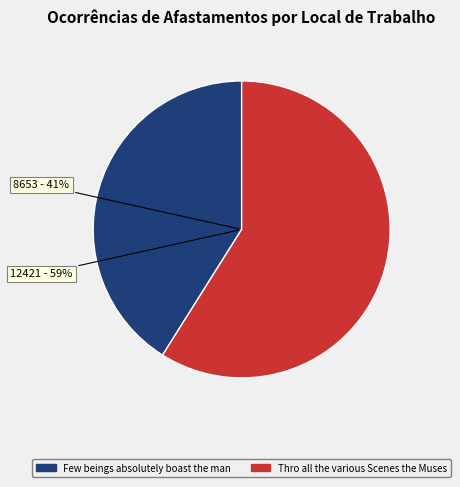

How many segments does this pie chart have?

2